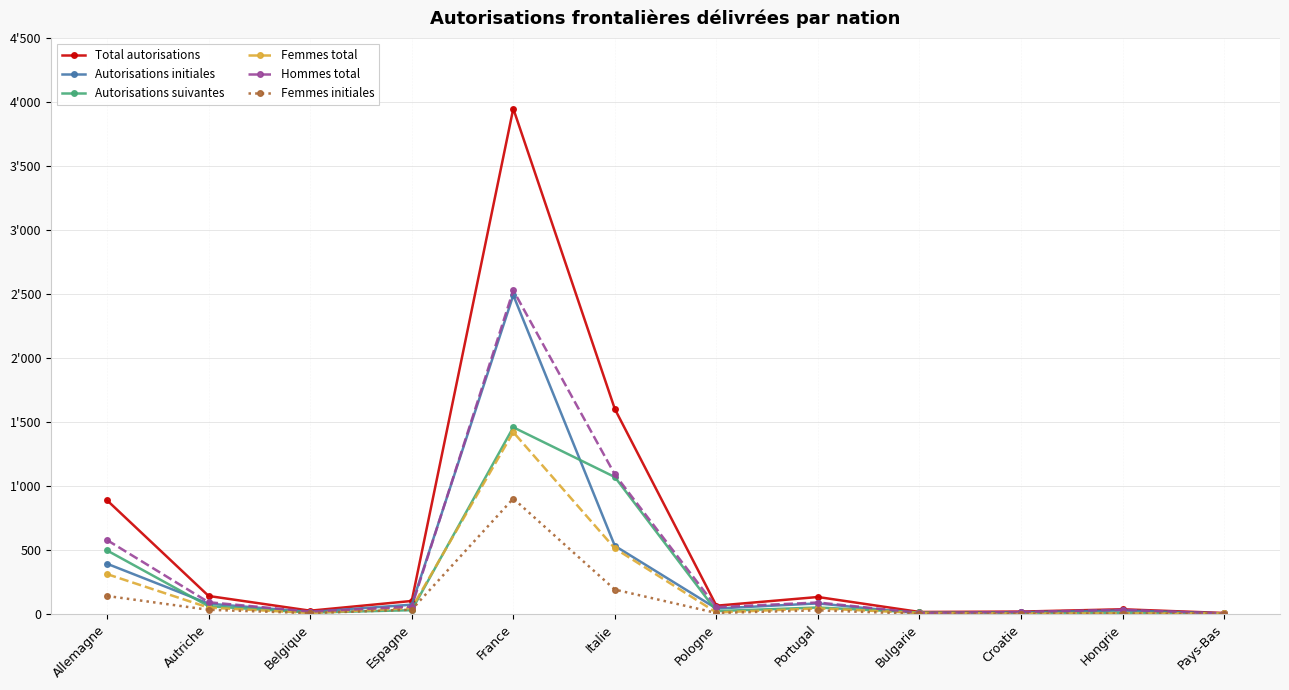

True or false: Total autorisations and Hommes total cross at least once.

False